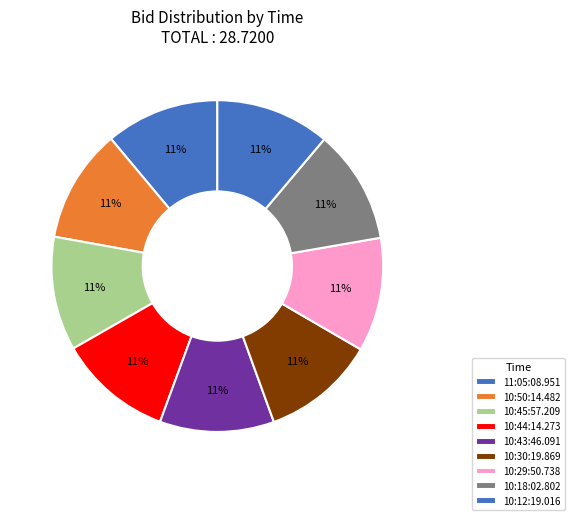

Which slice is the largest?

10:43:46.091